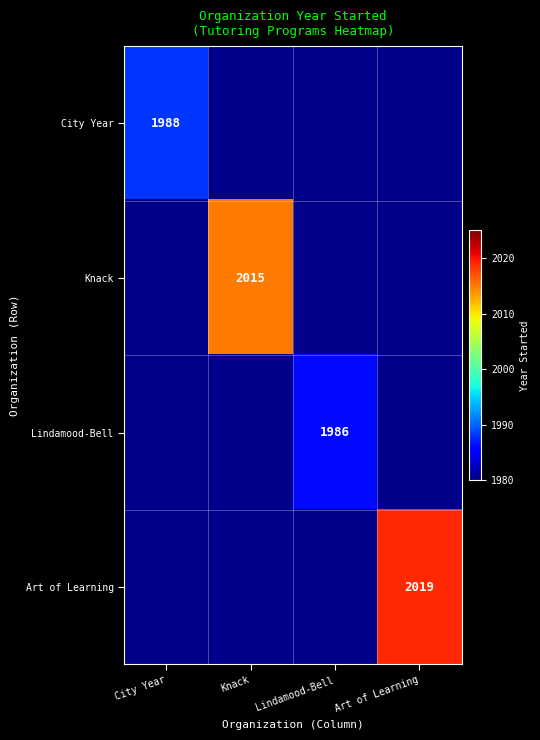

Is it true that City Year equals 1988 at City Year?

True